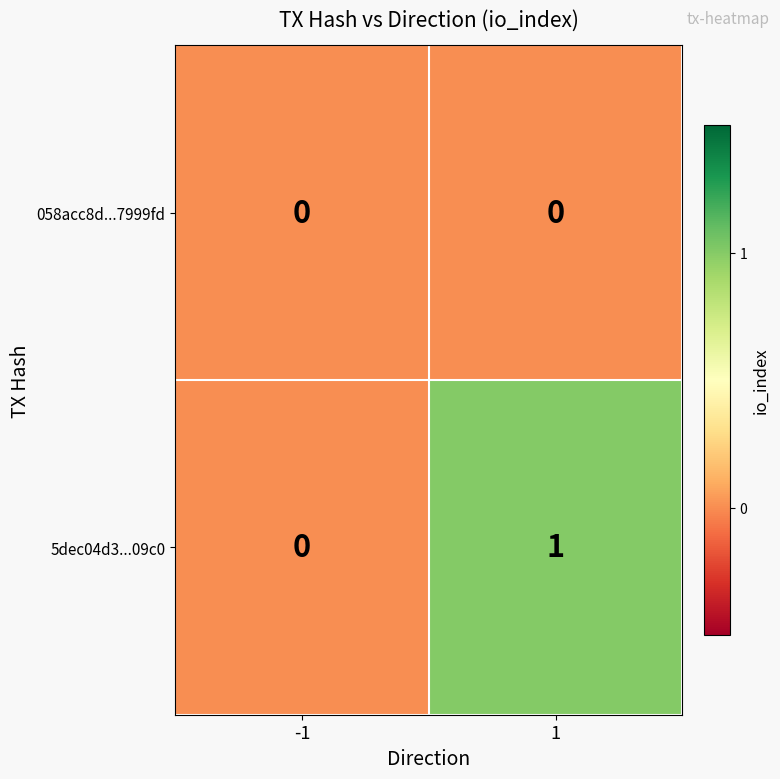

Which series has the largest total across all categories?

5dec04d3...09c0